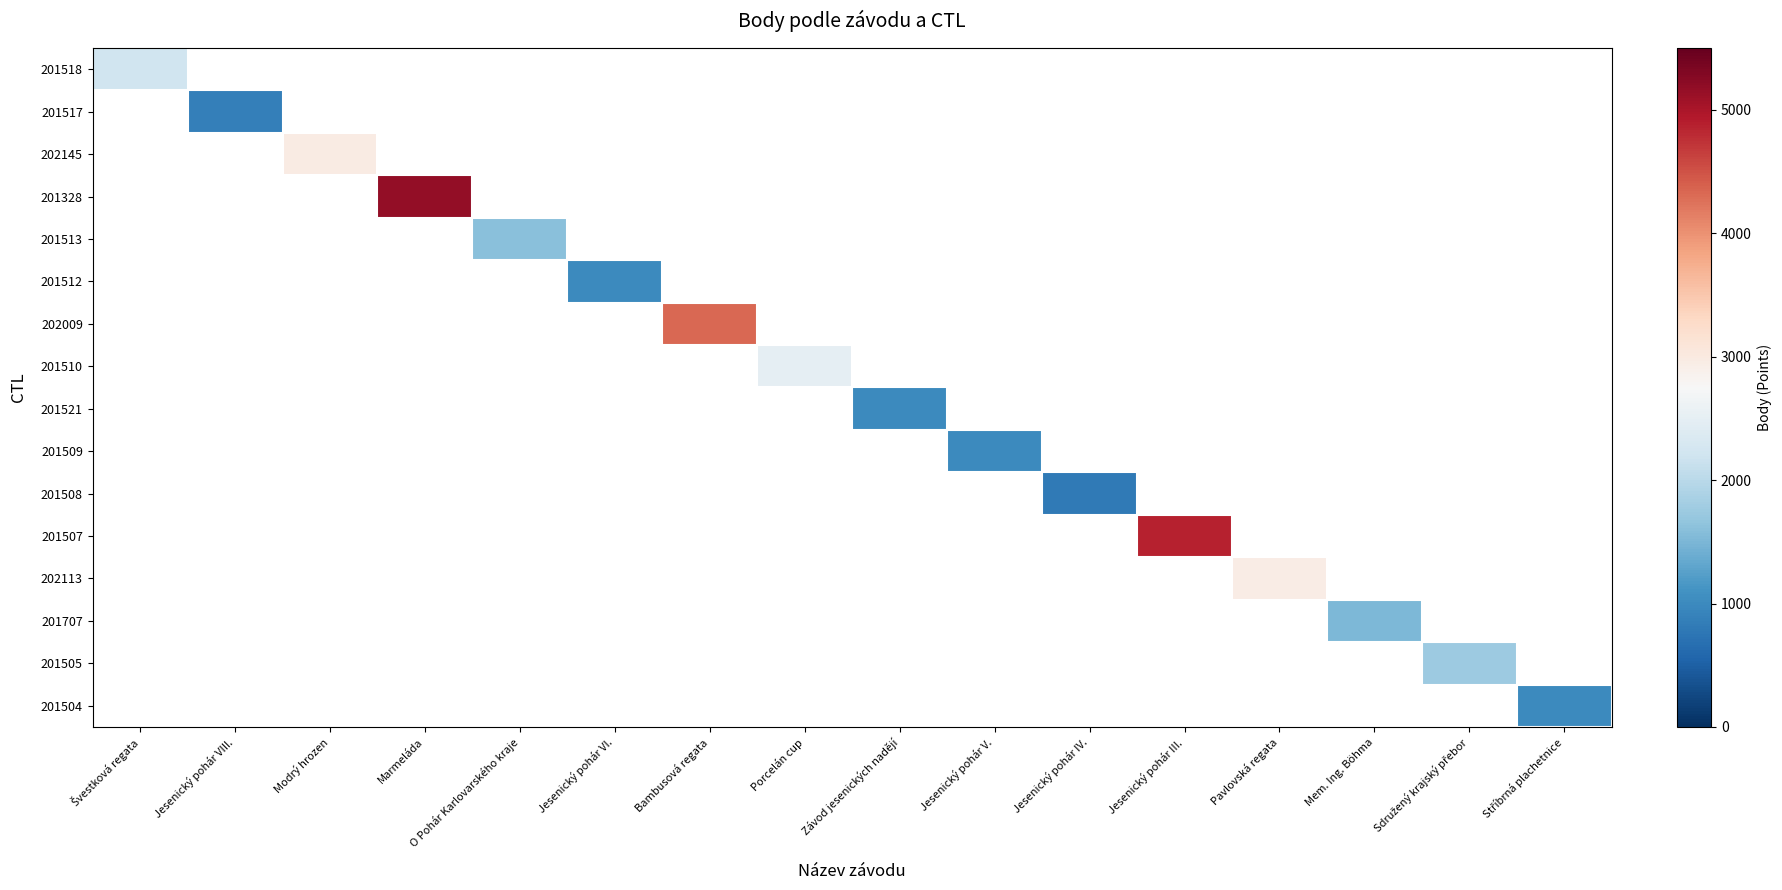

How many positive values does the 201518 series have?

1